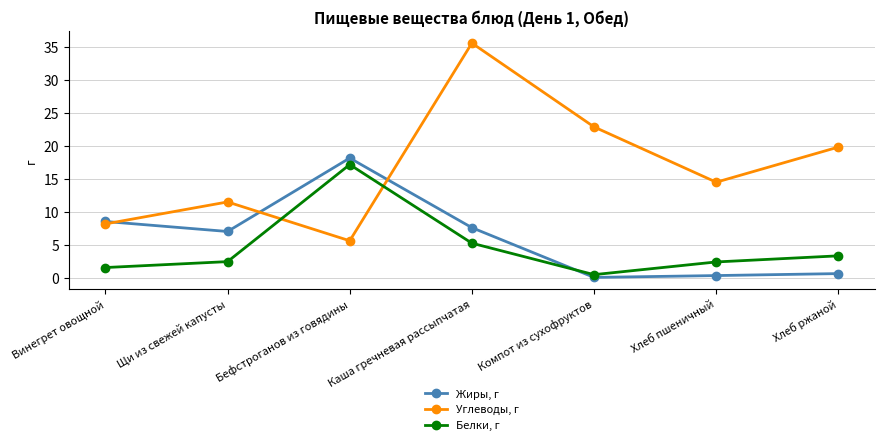

What is the difference between the maximum and minimum values in the Углеводы, г series?

30.0